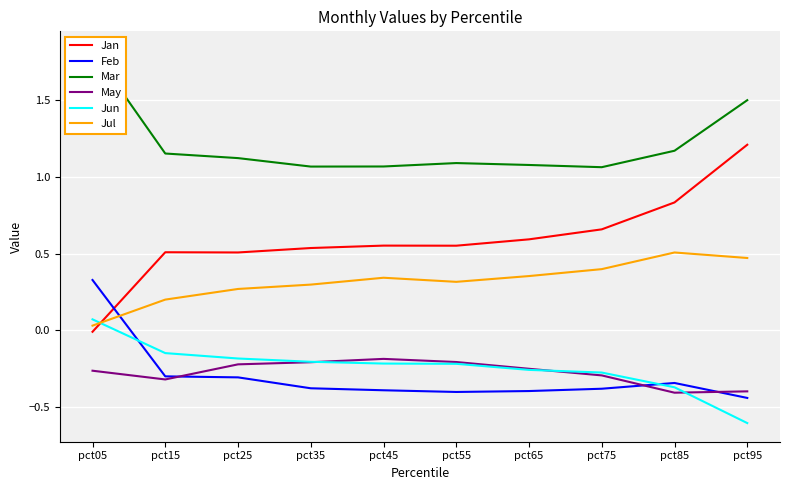

How many categories are shown in the chart?

10